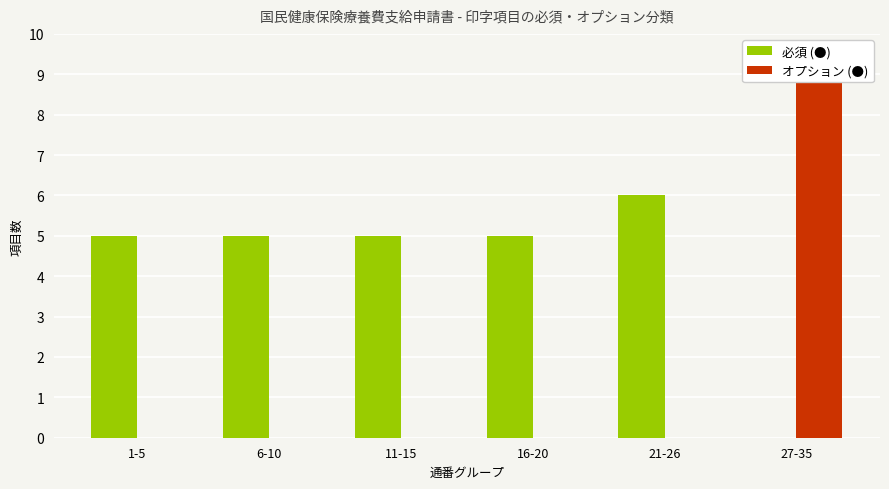

What position from the right is 21-26?

2